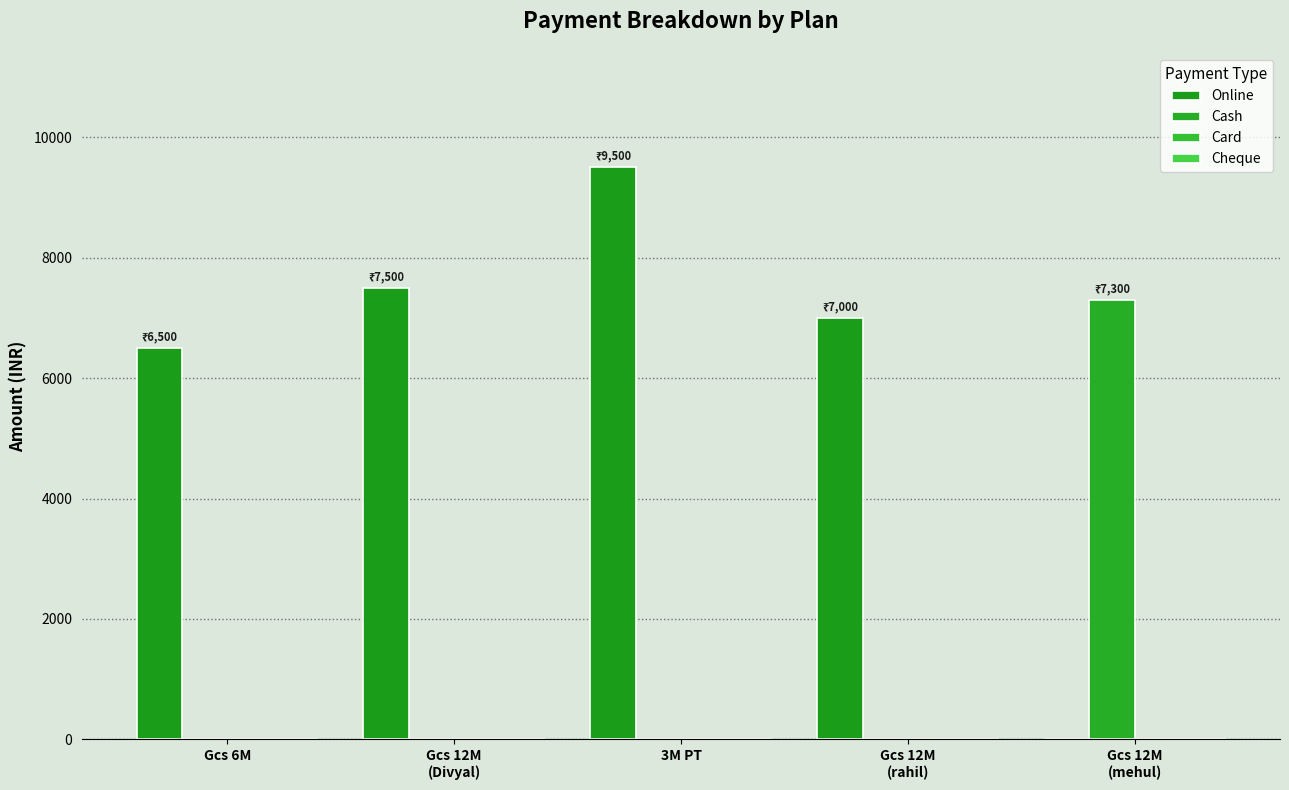

How many groups of bars are there?

5